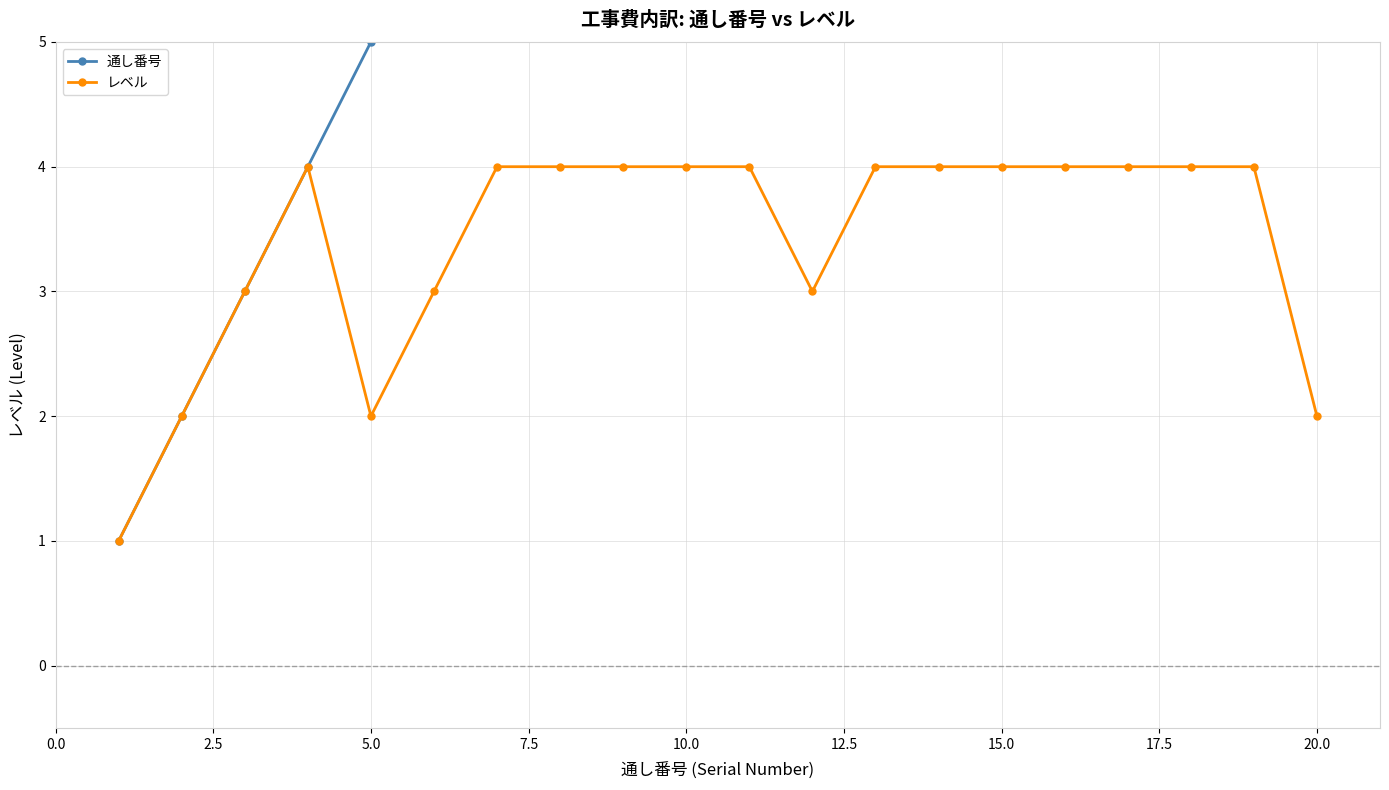

What is the maximum value for レベル?

4